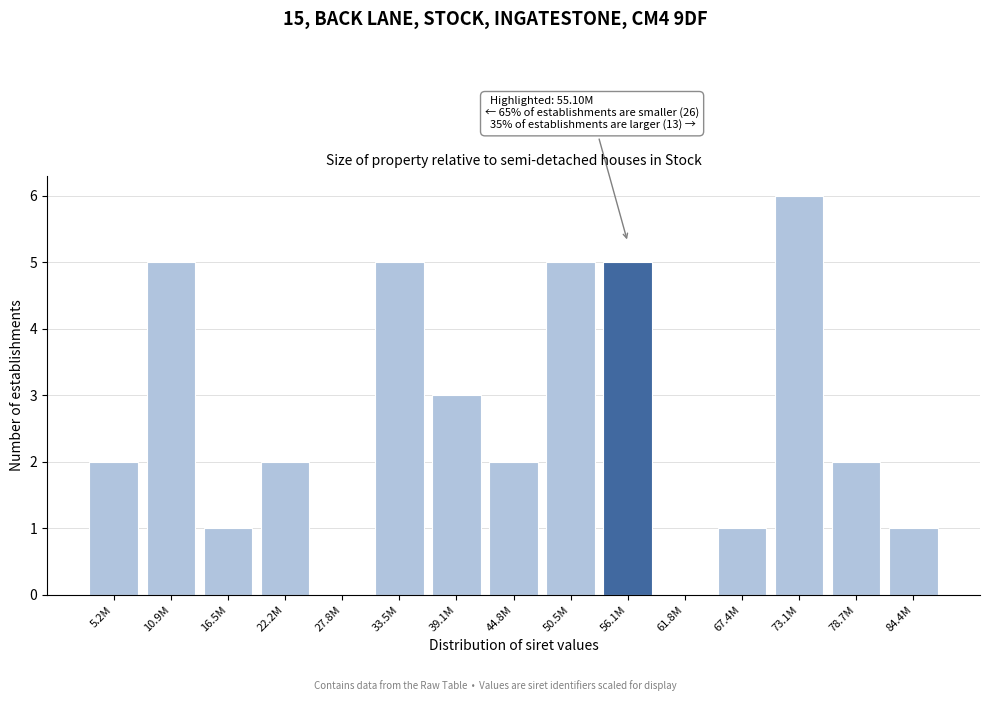

Reading right to left, transcribe all the data shown in this chart.

84.4M=1	78.7M=2	73.1M=6	67.4M=1	61.8M=0	56.1M=5	50.5M=5	44.8M=2	39.1M=3	33.5M=5	27.8M=0	22.2M=2	16.5M=1	10.9M=5	5.2M=2